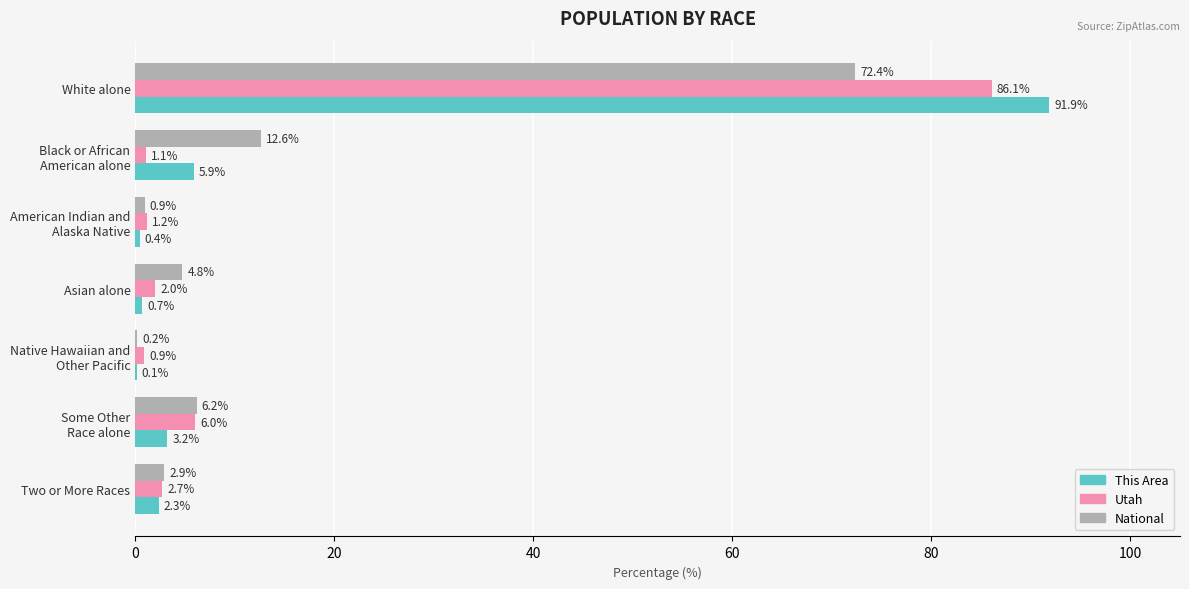

Which category has the highest value across all series?

White alone